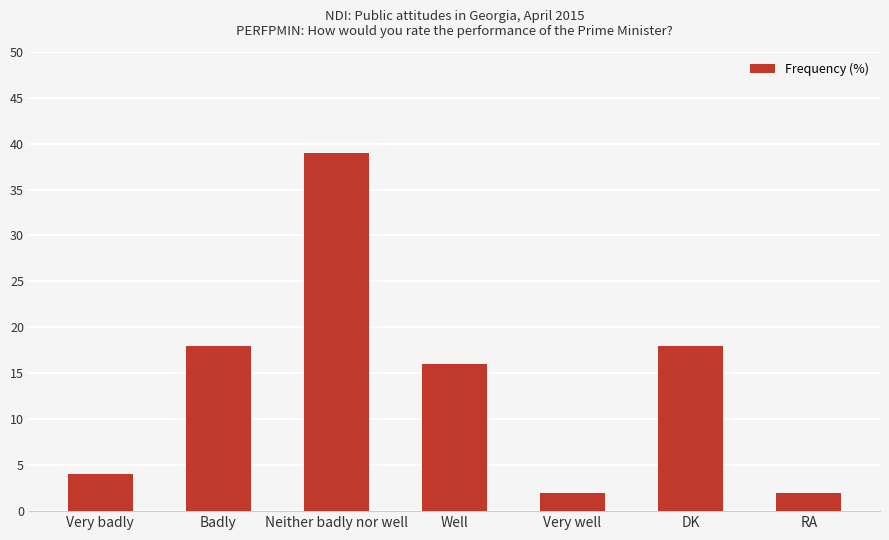

Which label corresponds to the largest value in the chart?

Neither badly nor well